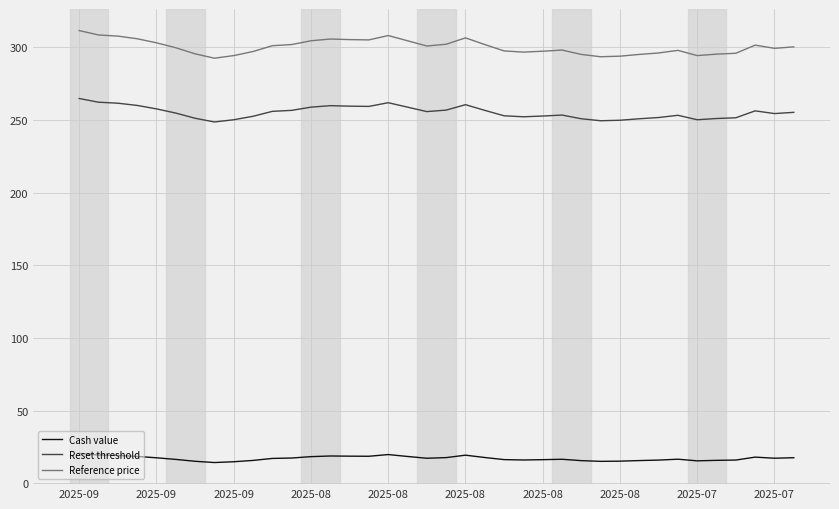

Rank the series by their average value, from highest to lowest.

Reference price, Reset threshold, Cash value